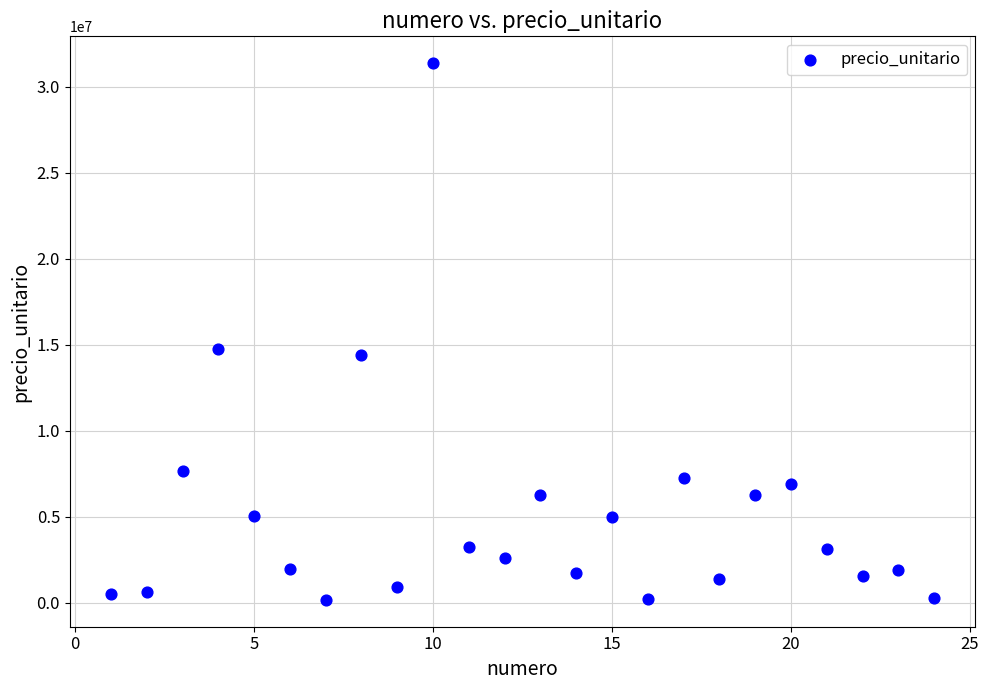

What Y value in the scatter plot is closest to 15761460?

14762000